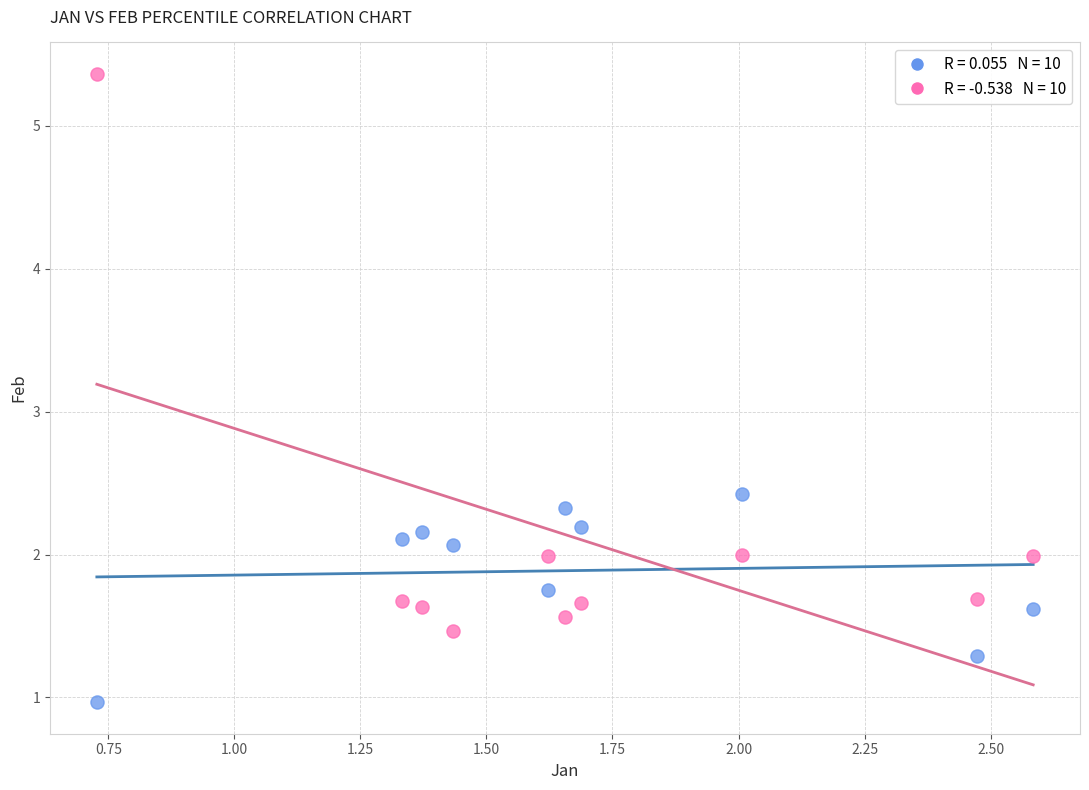

Across all data points, what is the range of Y values (max minus min)?

4.4